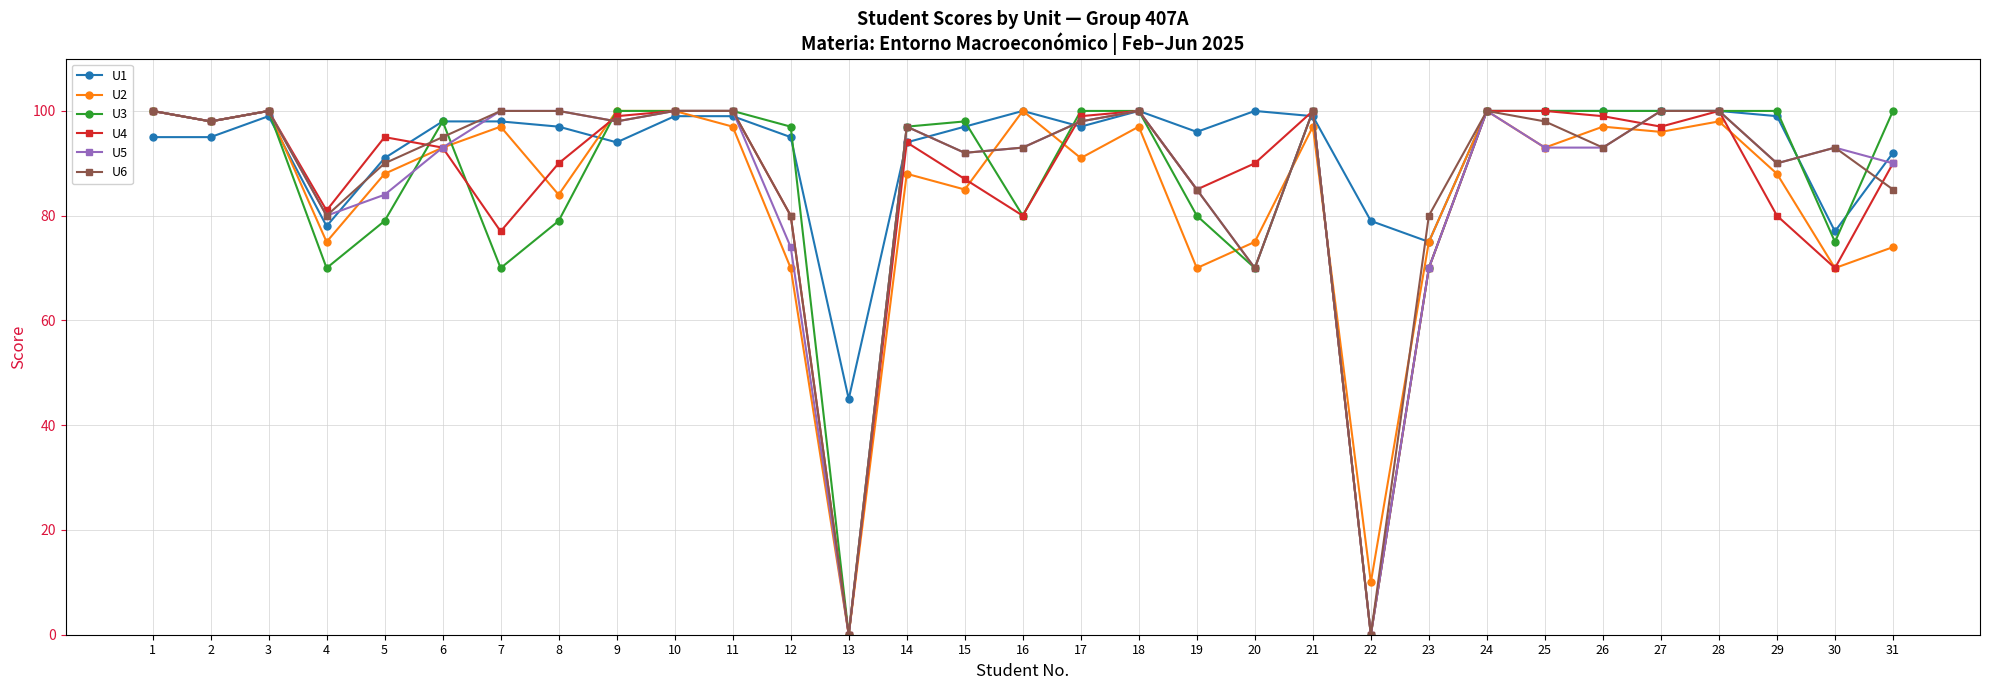

Between which two adjacent categories do U4 and U1 first intersect?

5 and 6